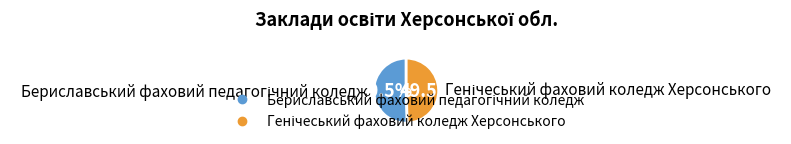

Is there a majority slice in this chart?

Yes